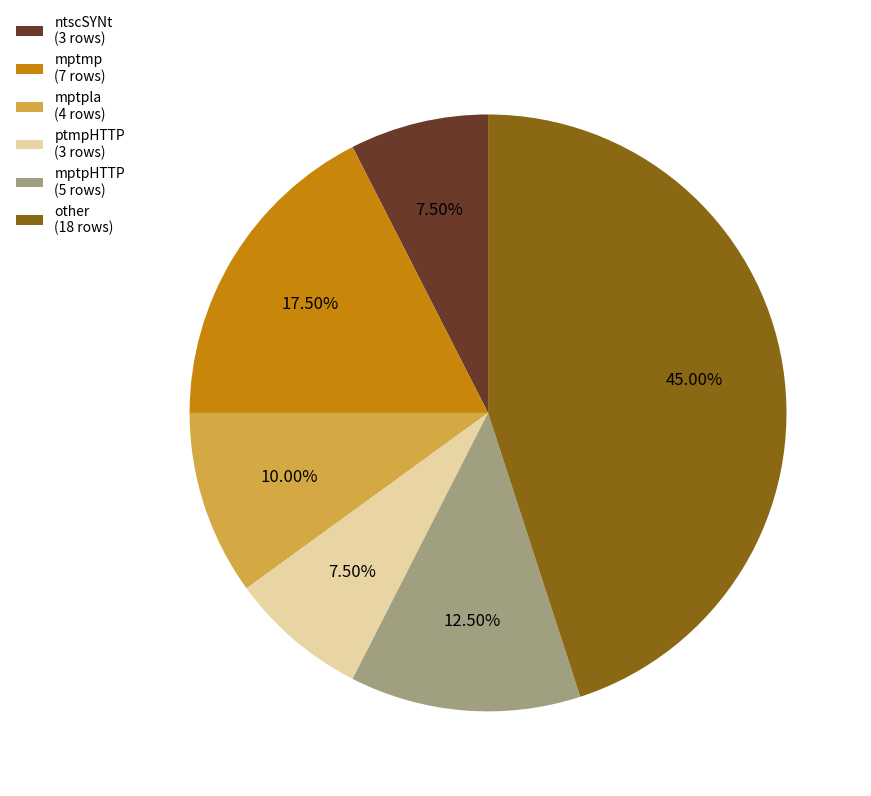

What percentage do ptmpHTTP and mptpla together represent?

17.5%